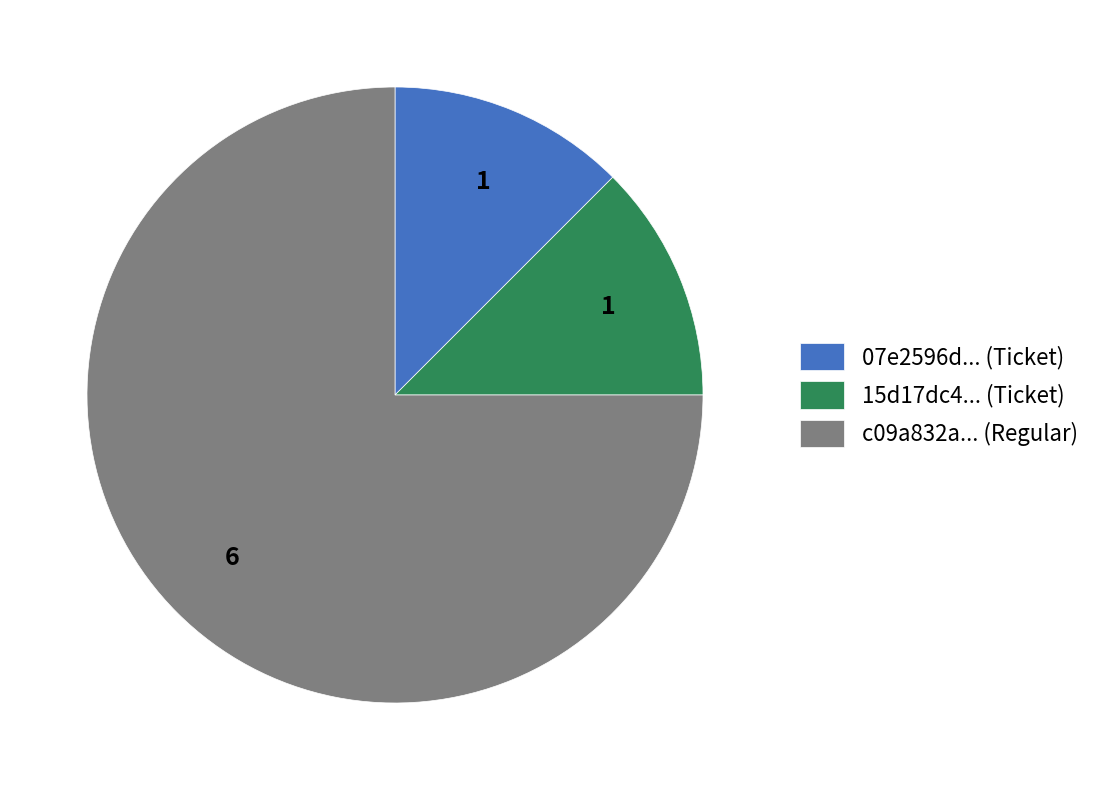

Which category has the biggest portion of the pie?

c09a832a... (Regular)